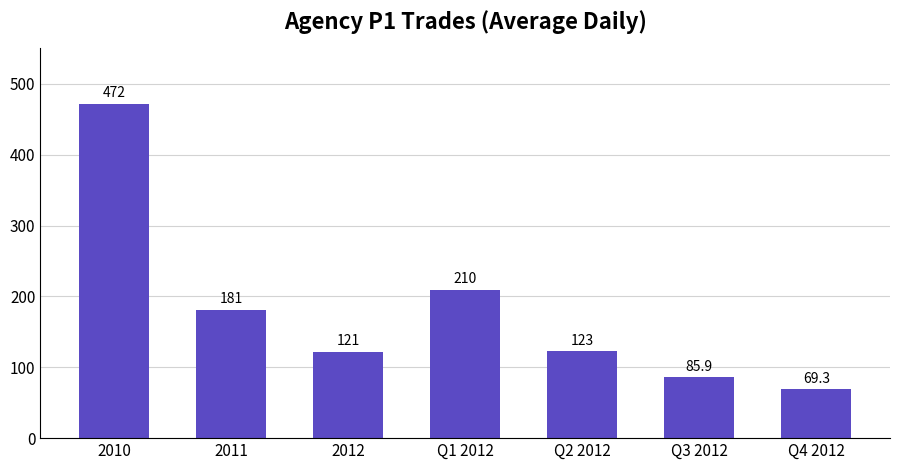

Reading left to right, transcribe all the data shown in this chart.

471.8	180.9	121.5	209.5	122.6	85.9	69.3